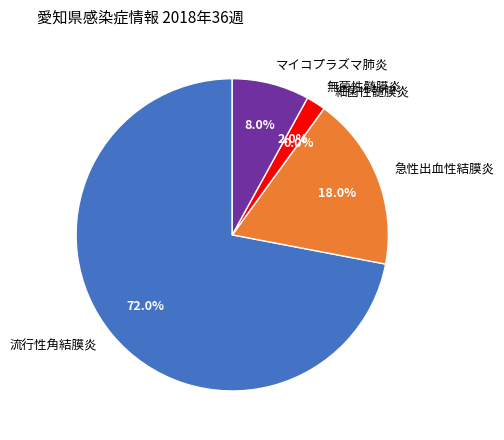

To the nearest percent, what is the combined percentage of 無菌性髄膜炎 and 急性出血性結膜炎?

20%